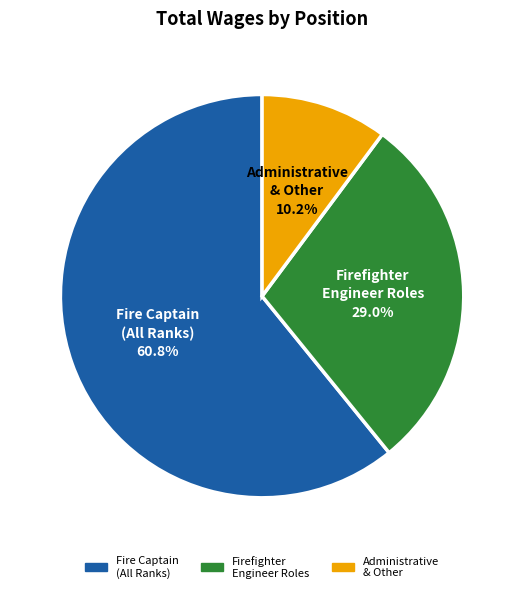

Does any single category account for the majority?

Yes